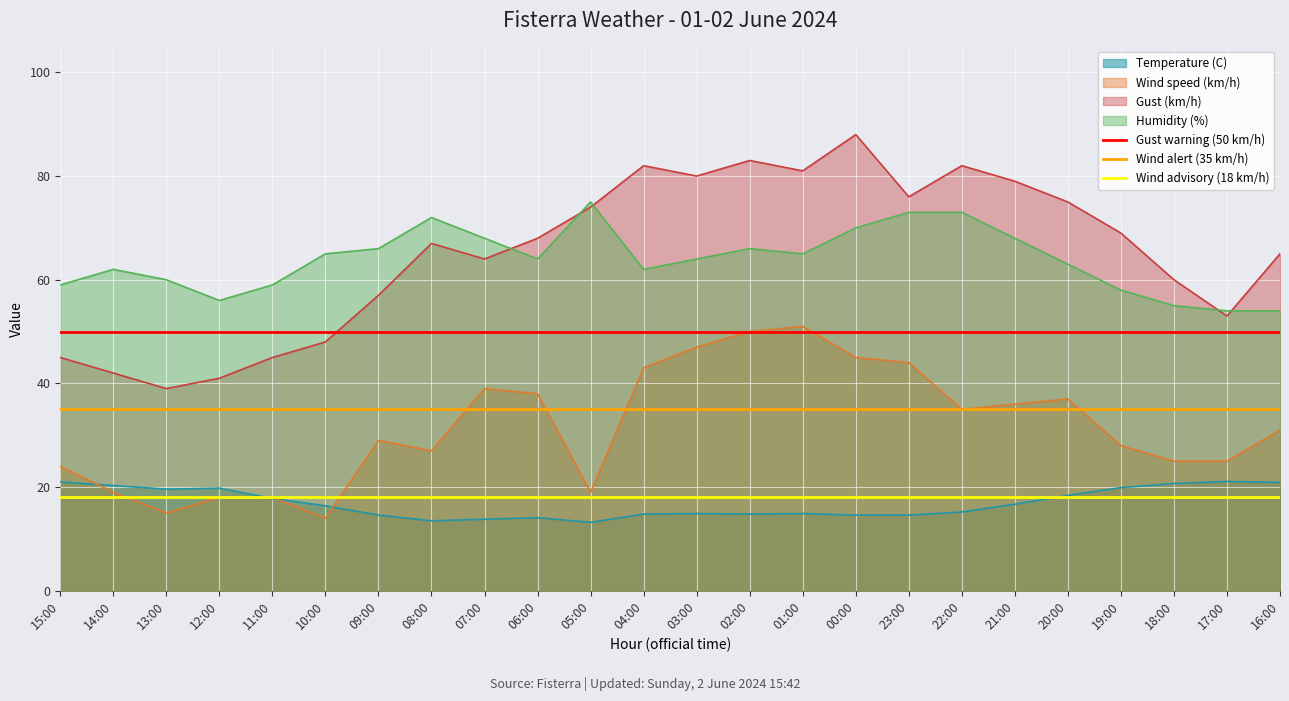

What value does the Wind alert (35 km/h) series have at 14:00?

35